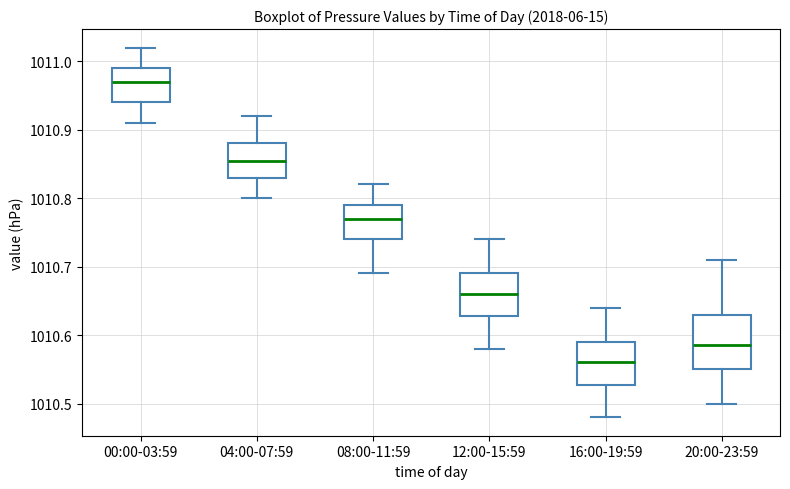

Comparing the boxes themselves (not the whiskers), which one is the tallest?

20:00-23:59